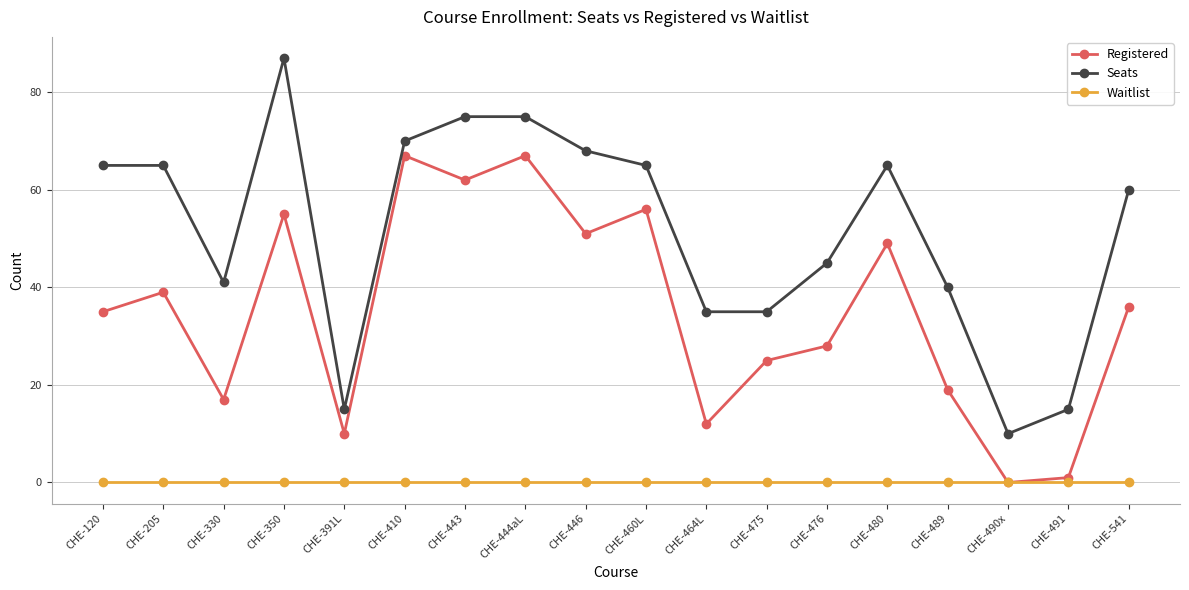

What are all the series names shown in the legend?

Registered, Seats, Waitlist